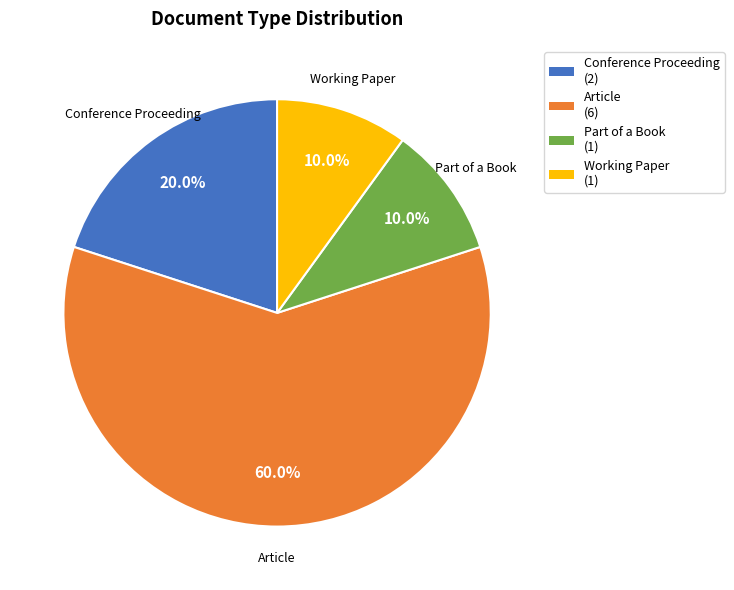

Which has a higher value, Conference Proceeding or Article?

Article